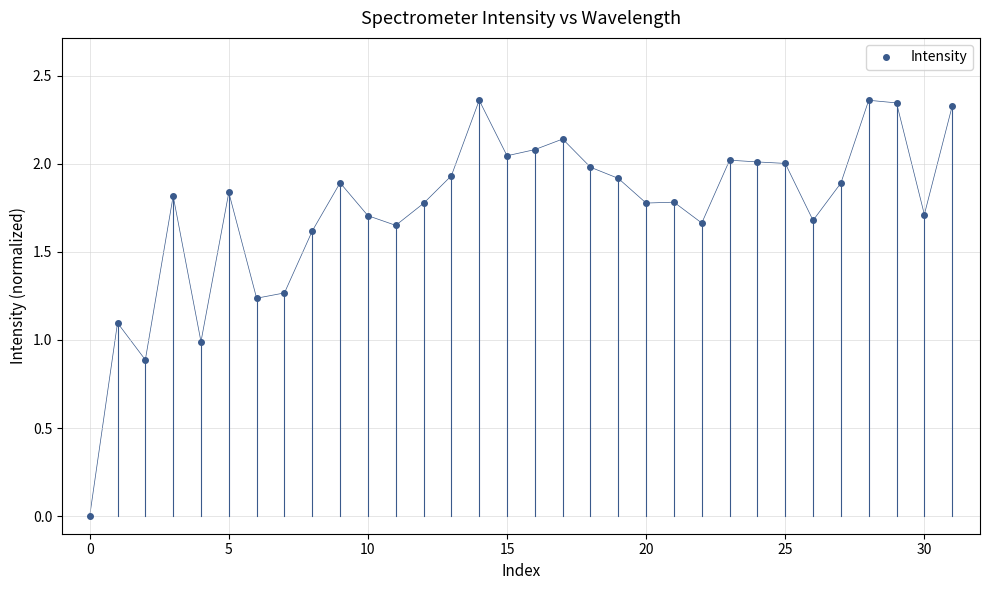

True or false: the data has more than 0 interior local peaks.

True